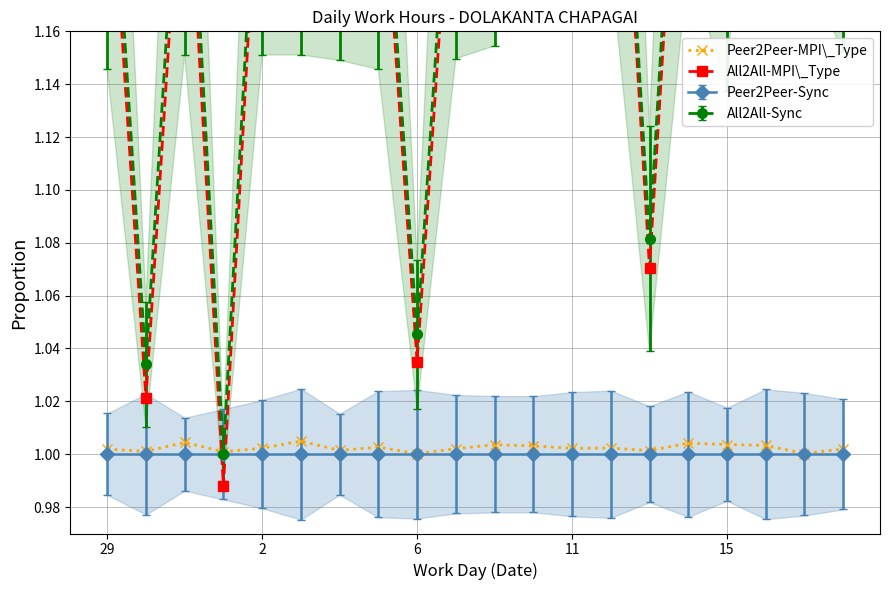

True or false: Peer2Peer-MPI\_Type and All2All-MPI\_Type cross at least once.

True